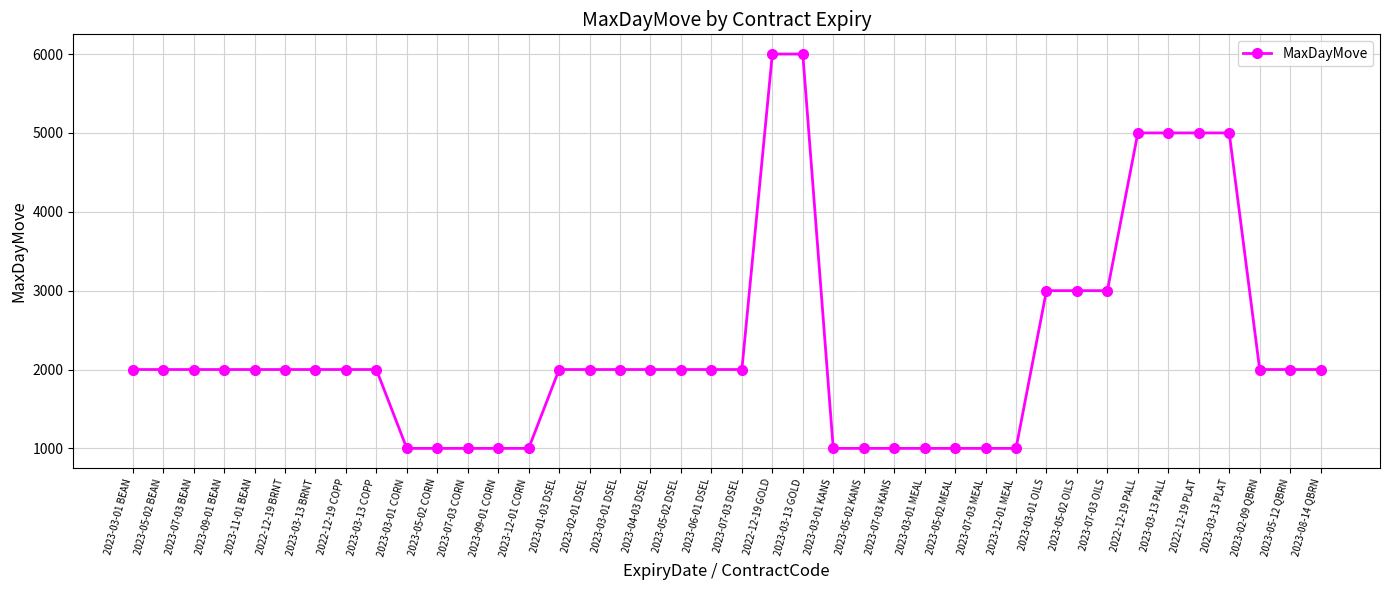

How many values are between 1000 and 2000?

31